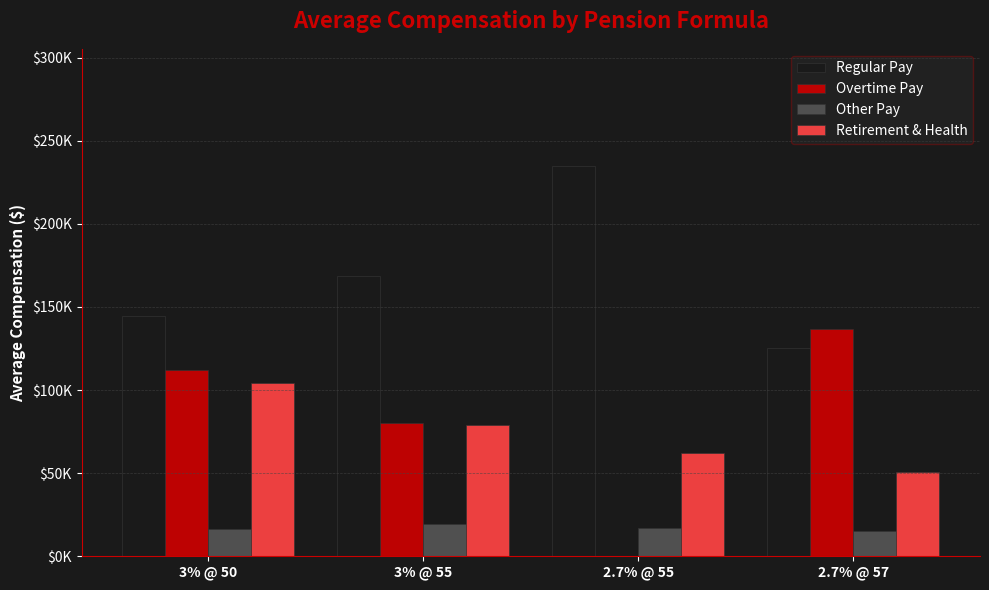

Which category has the lowest value in the Retirement & Health series?

2.7% @ 57